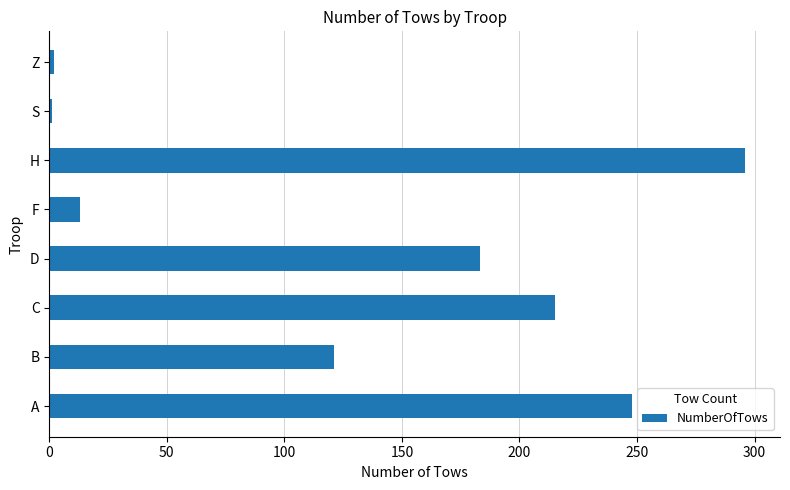

The value at D is 303. True or false?

False